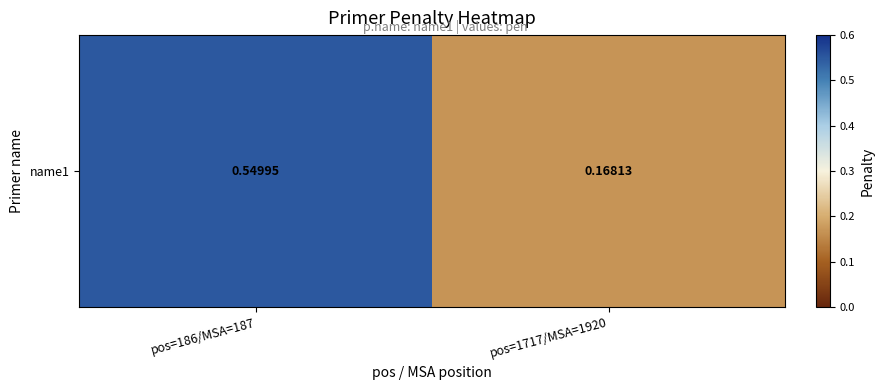

Count the number of data series in this chart.

1